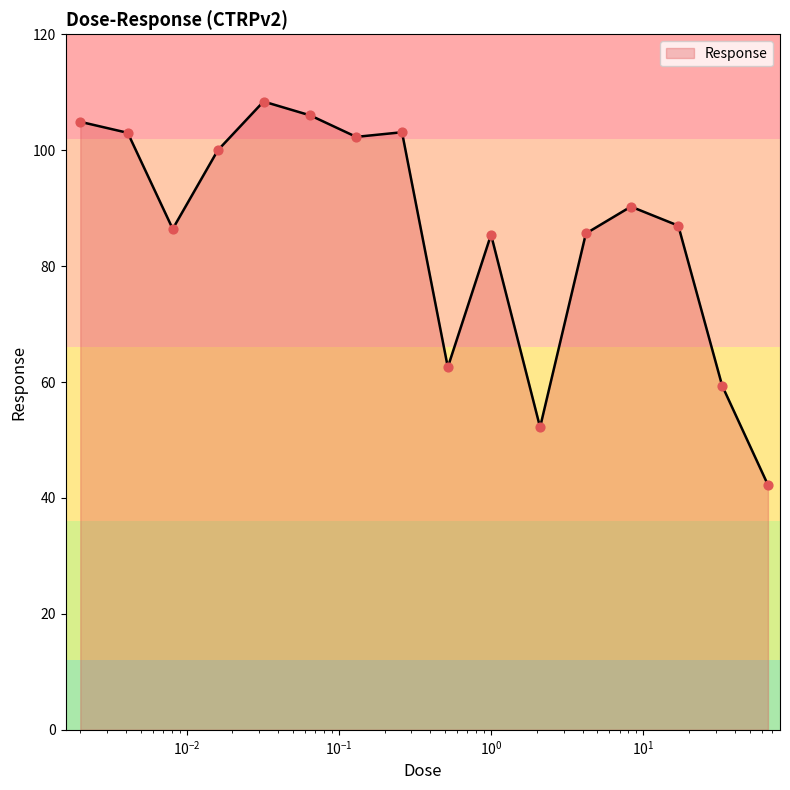

What is the maximum value shown in the chart?

108.4